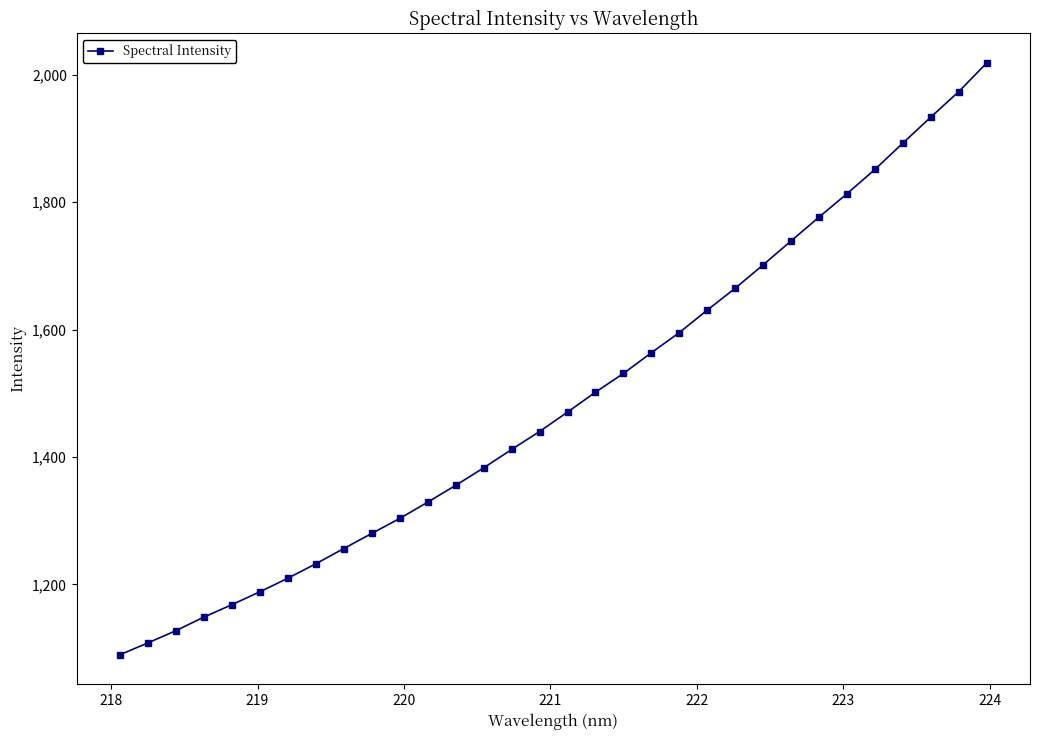

What is the sum of all values?

47692.1